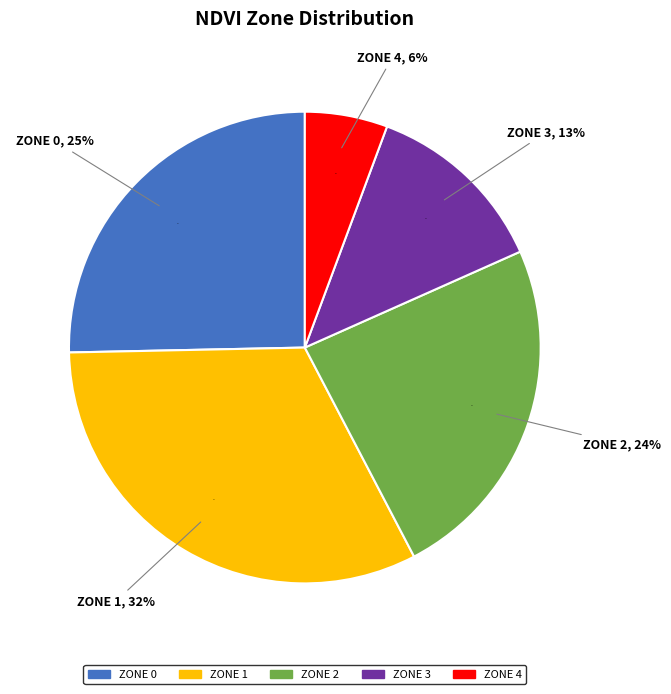

To the nearest percent, what is the combined percentage of Zone 2 and Zone 1?

56%